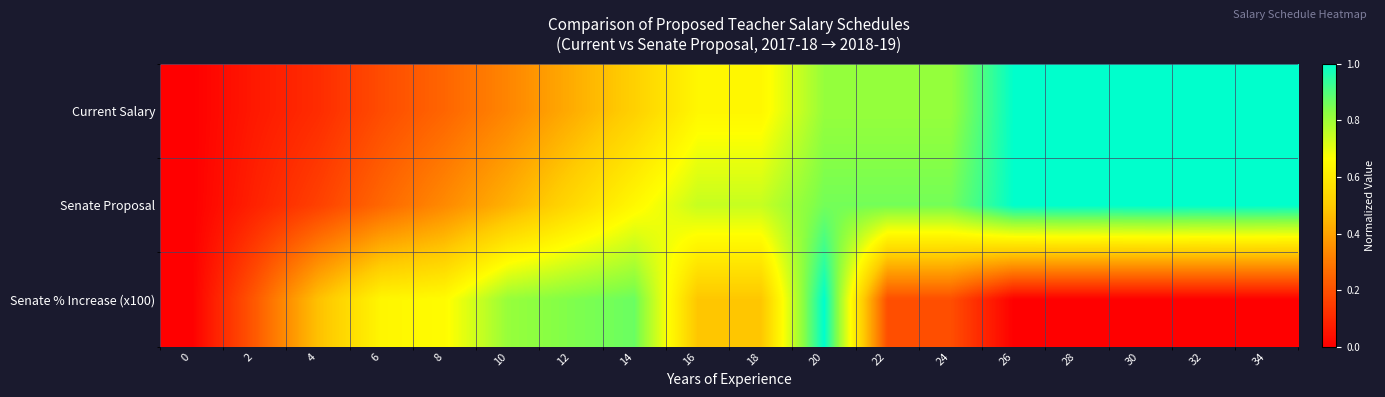

Rank the series at 20 from highest to lowest value.

Senate % Increase (x100), Senate Proposal, Current Salary